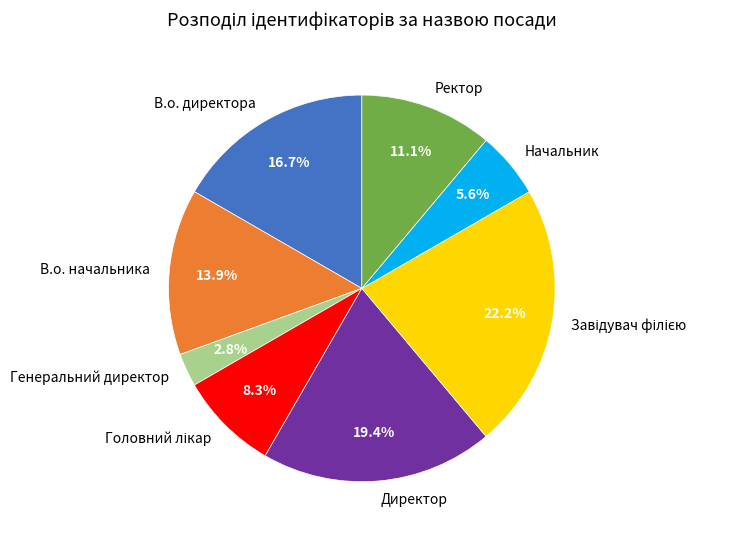

Is there any slice that represents more than half of the pie?

No